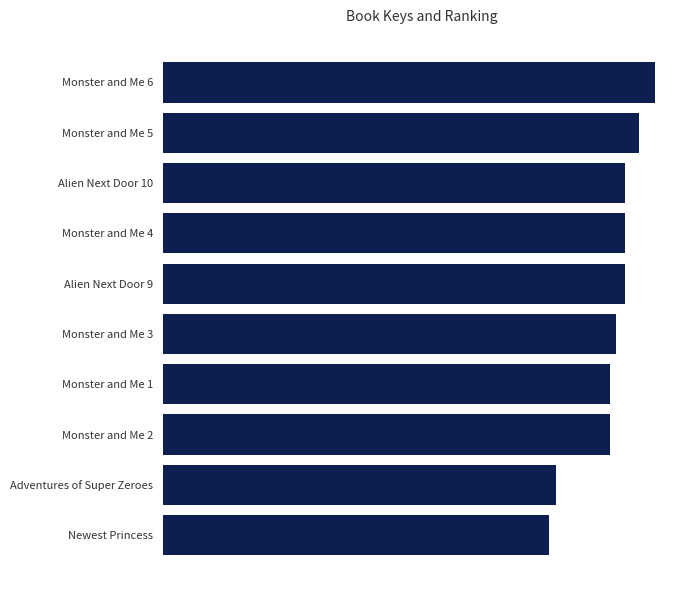

Does the chart contain any negative values?

No